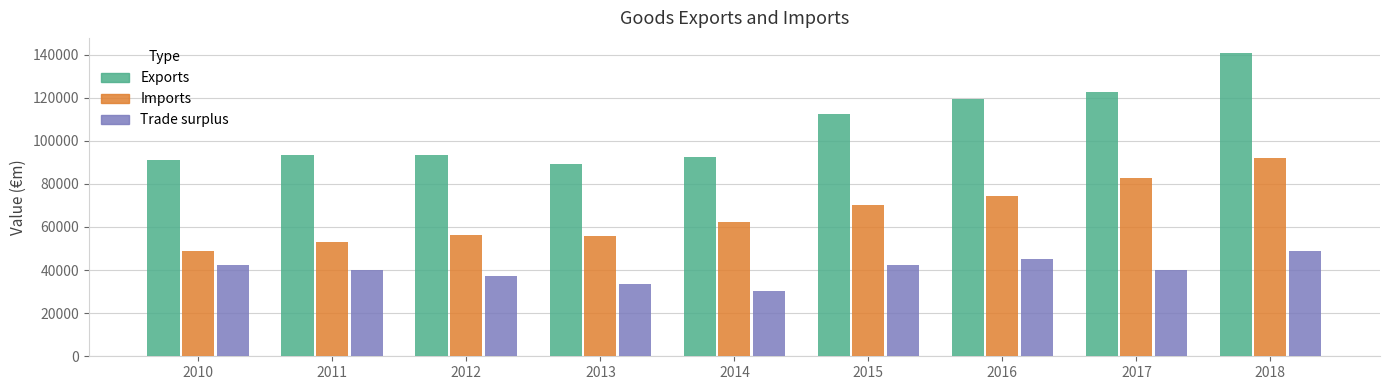

Which series has the widest spread of values?

Exports